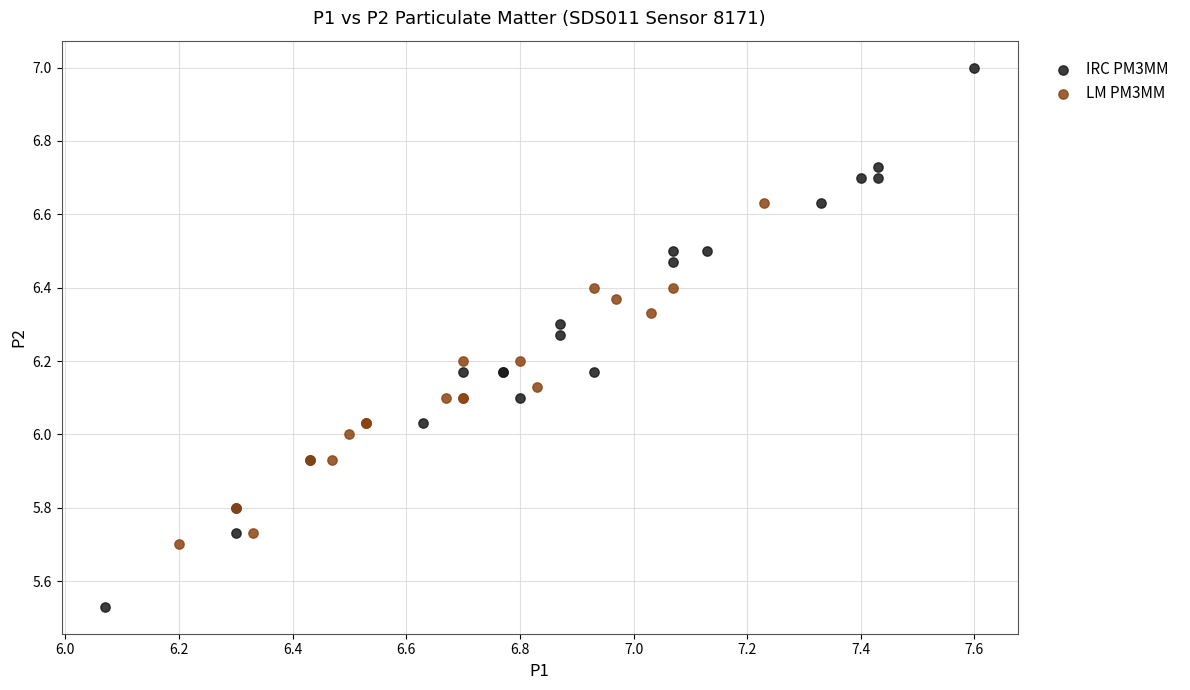

Which series reaches the minimum Y coordinate?

IRC PM3MM